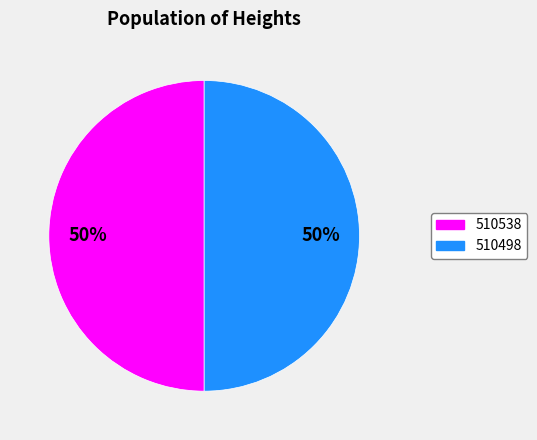

How many segments does this pie chart have?

2